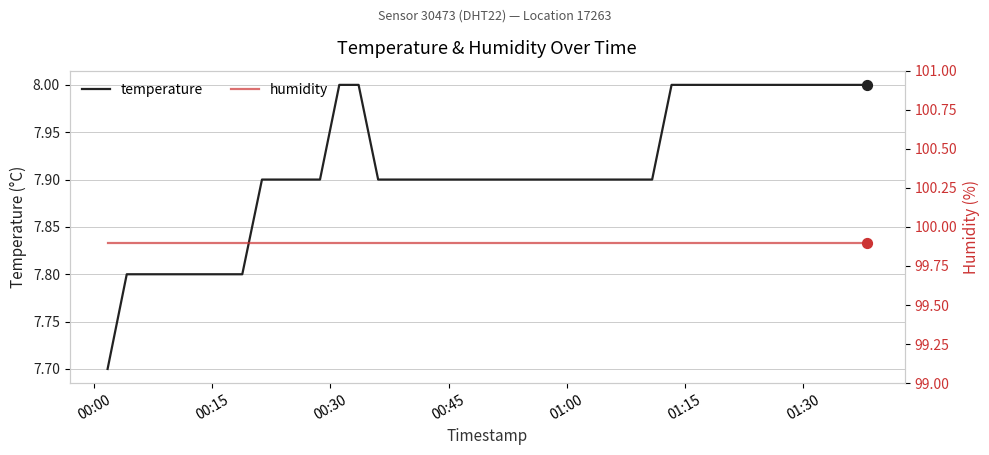

Which series has the largest total across all categories?

humidity